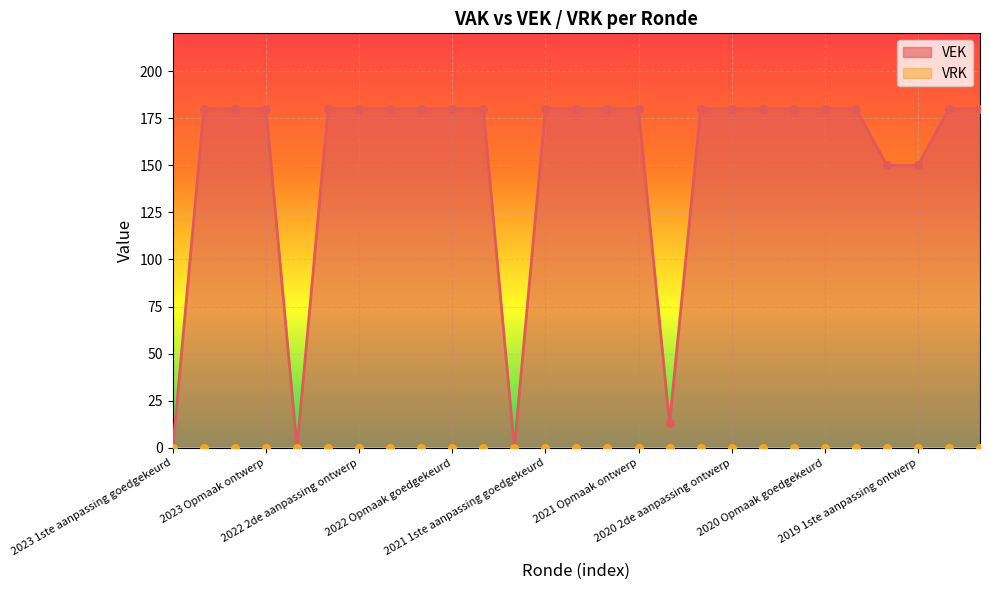

Which has a higher value, 2020 Opmaak ontwerp or 2020 2de aanpassing goedgekeurd?

2020 Opmaak ontwerp